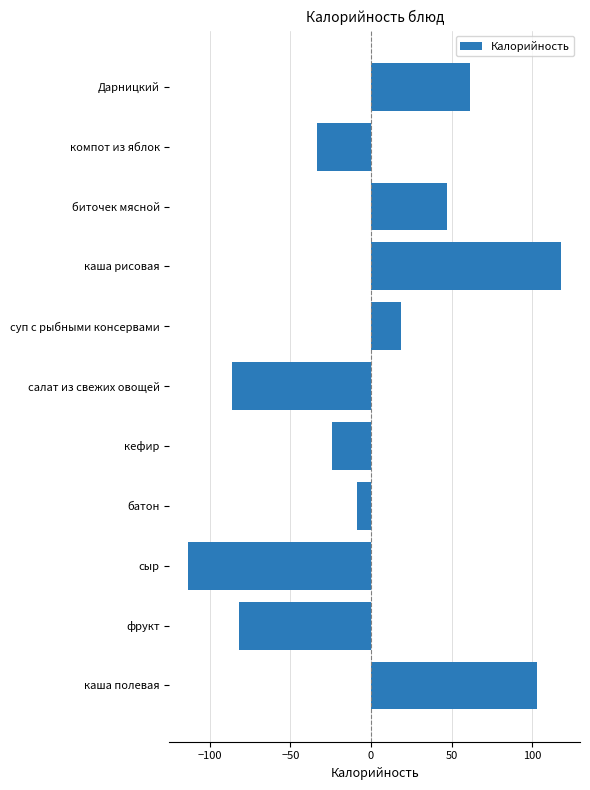

Reading top to bottom, list all the values displayed in this chart.

Дарницкий=61.2	компот из яблок=-33.3	биточек мясной=47.3	каша рисовая=118.0	суп с рыбными консервами=18.4	салат из свежих овощей=-86.0	кефир=-24.5	батон=-8.8	сыр=-113.4	фрукт=-81.8	каша полевая=102.8